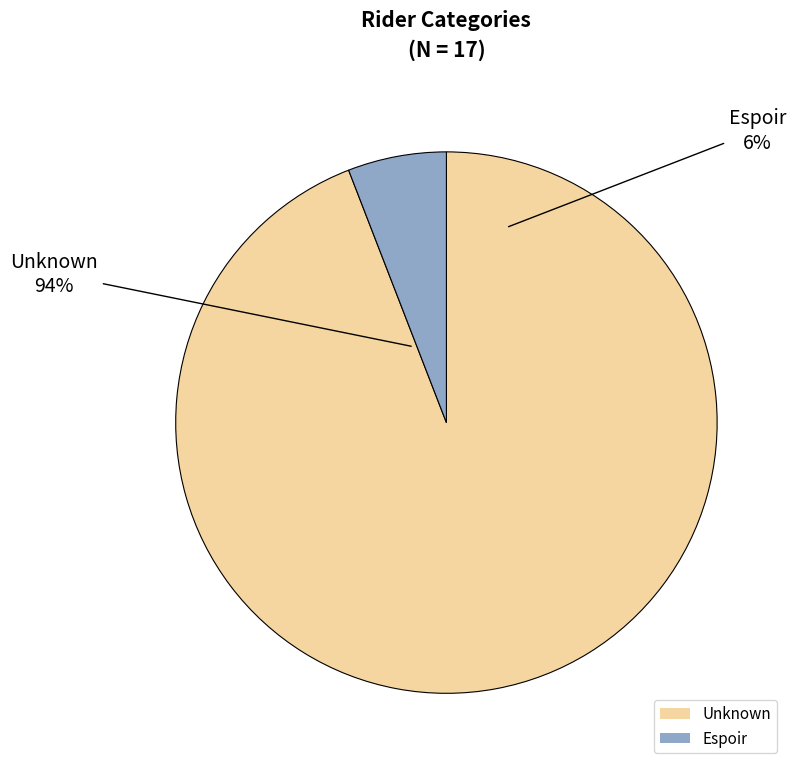

Is there a majority slice in this chart?

Yes